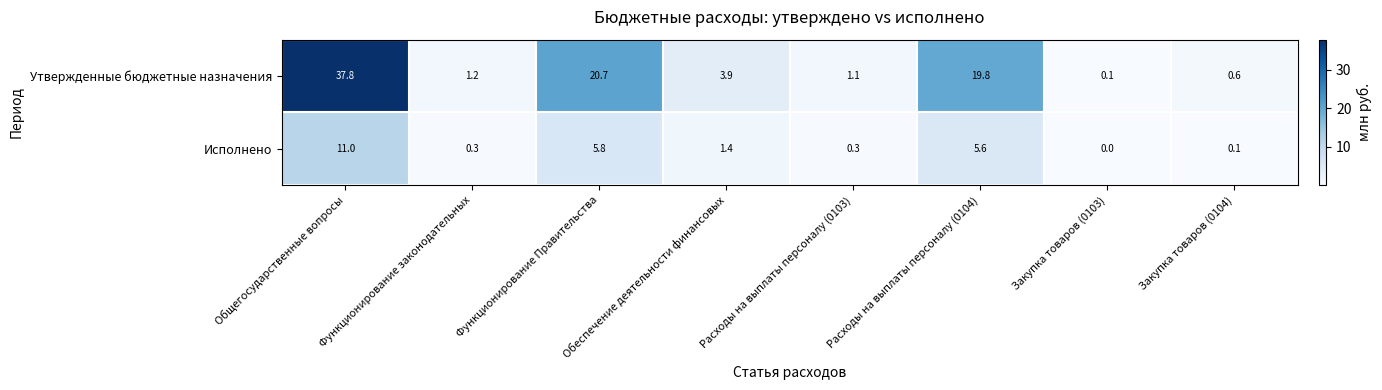

Is it true that Утвержденные бюджетные назначения equals 32.5 at Функционирование Правительства?

False